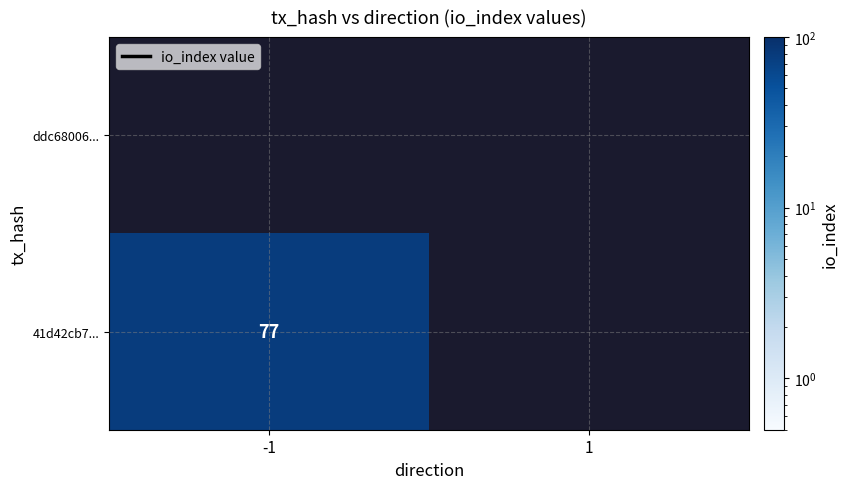

How many categories are shown in the chart?

2